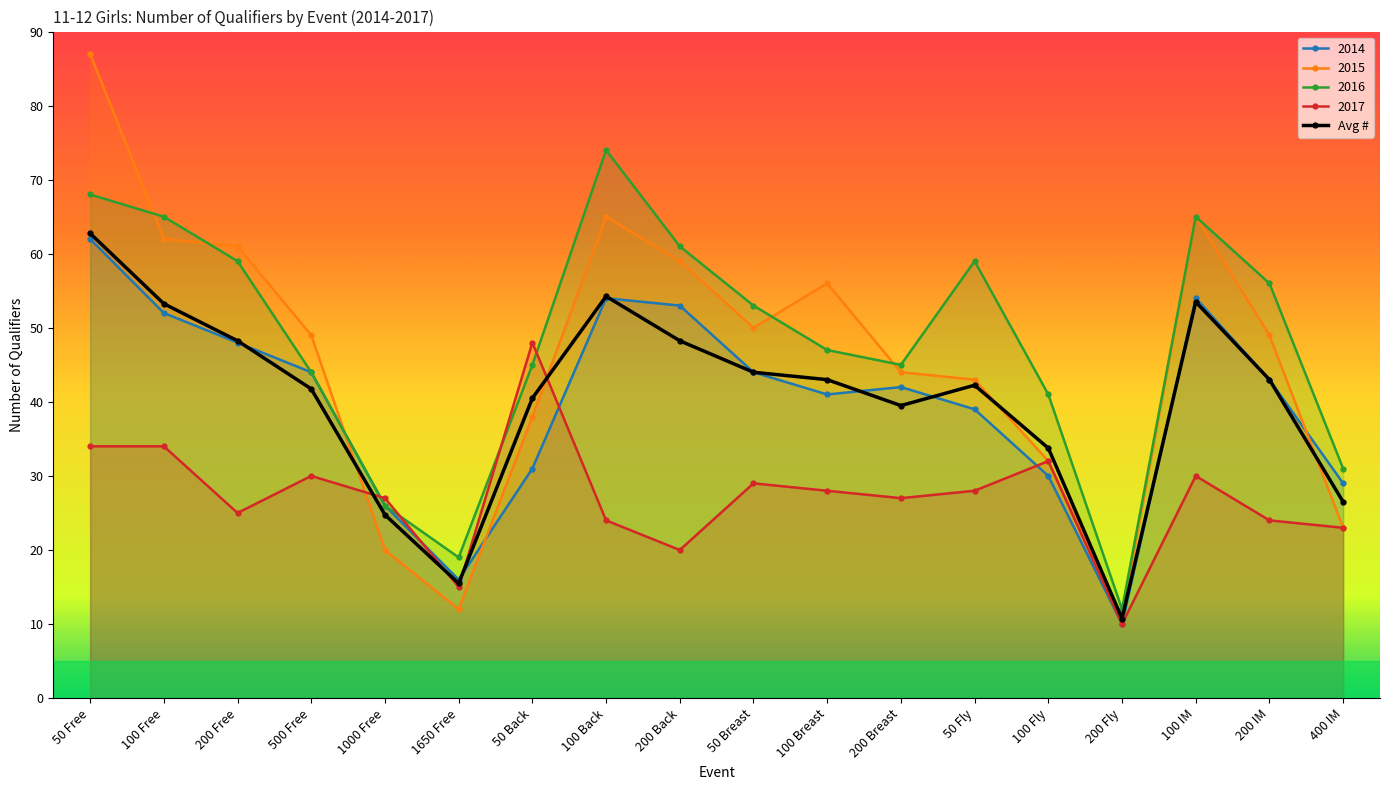

At how many categories does at least one series exceed 21?

16